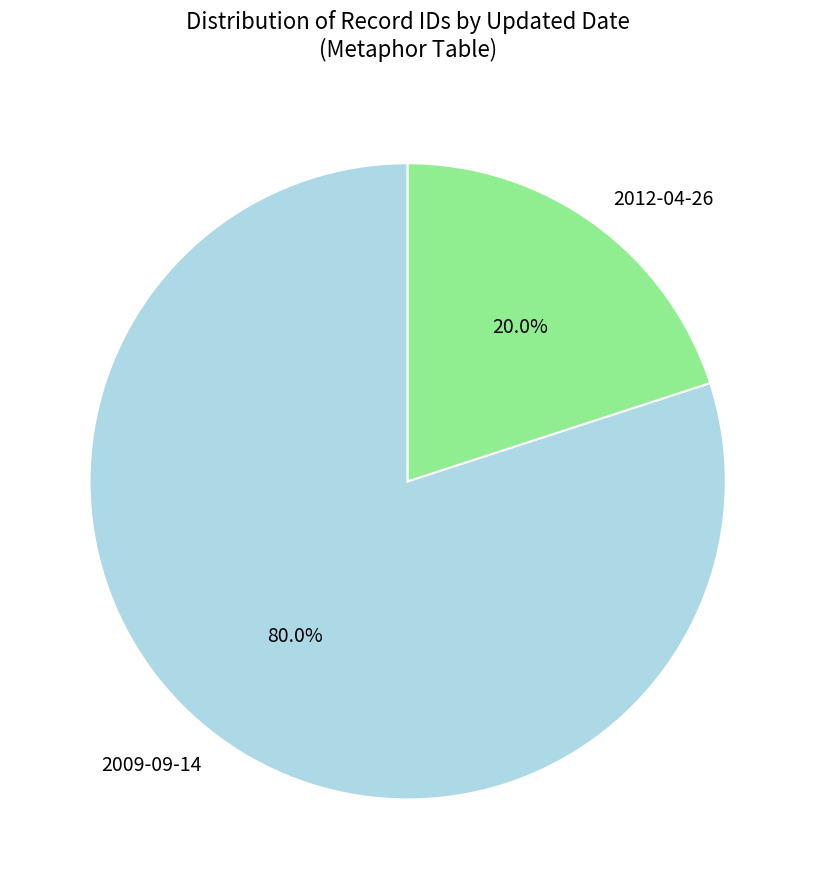

Rank the categories by value from highest to lowest.

2009-09-14, 2012-04-26